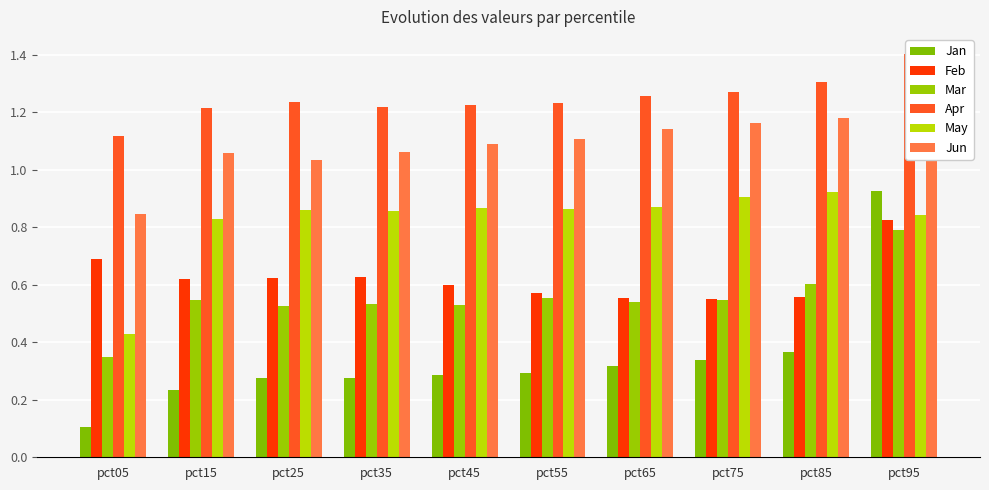

What is the lowest value of the May series?

0.4